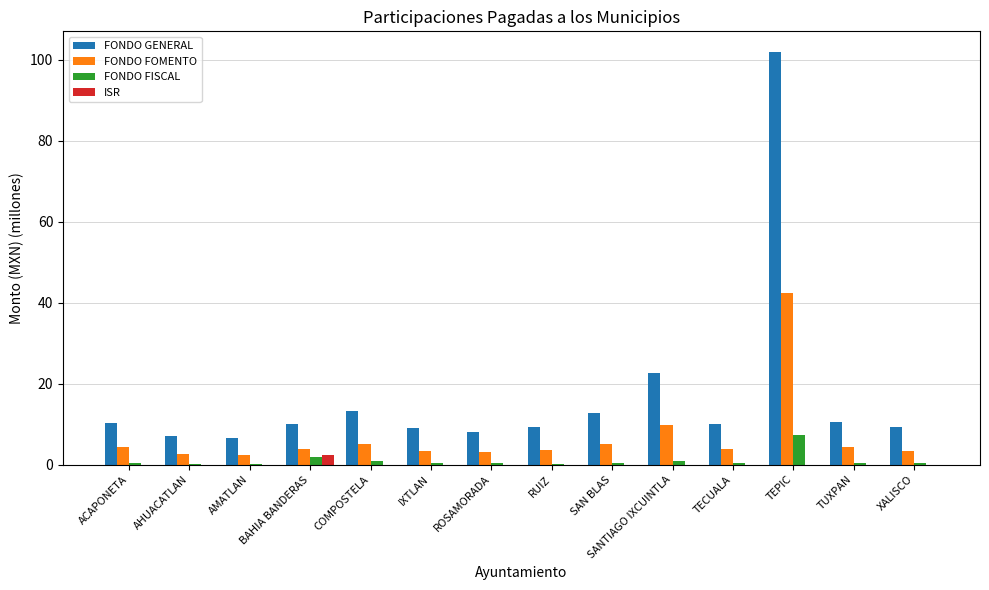

Which series has the largest total across all categories?

FONDO GENERAL